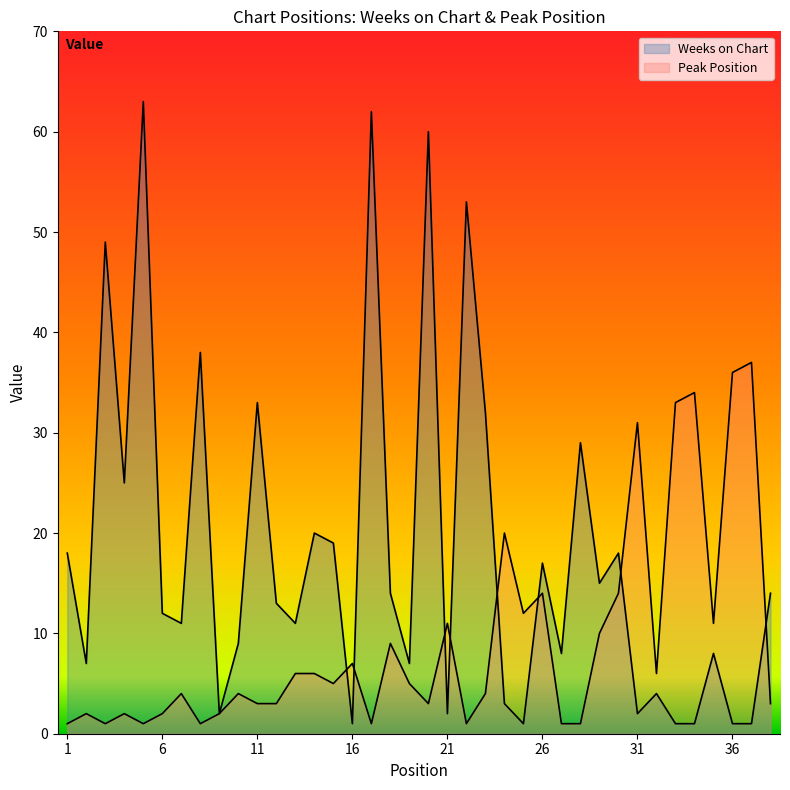

Which category has the lowest value in the Peak Position series?

1